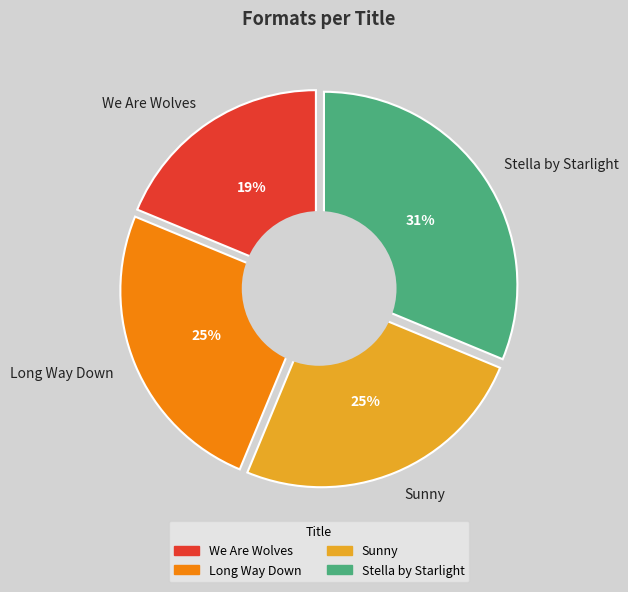

What is the smallest slice in the pie chart?

We Are Wolves